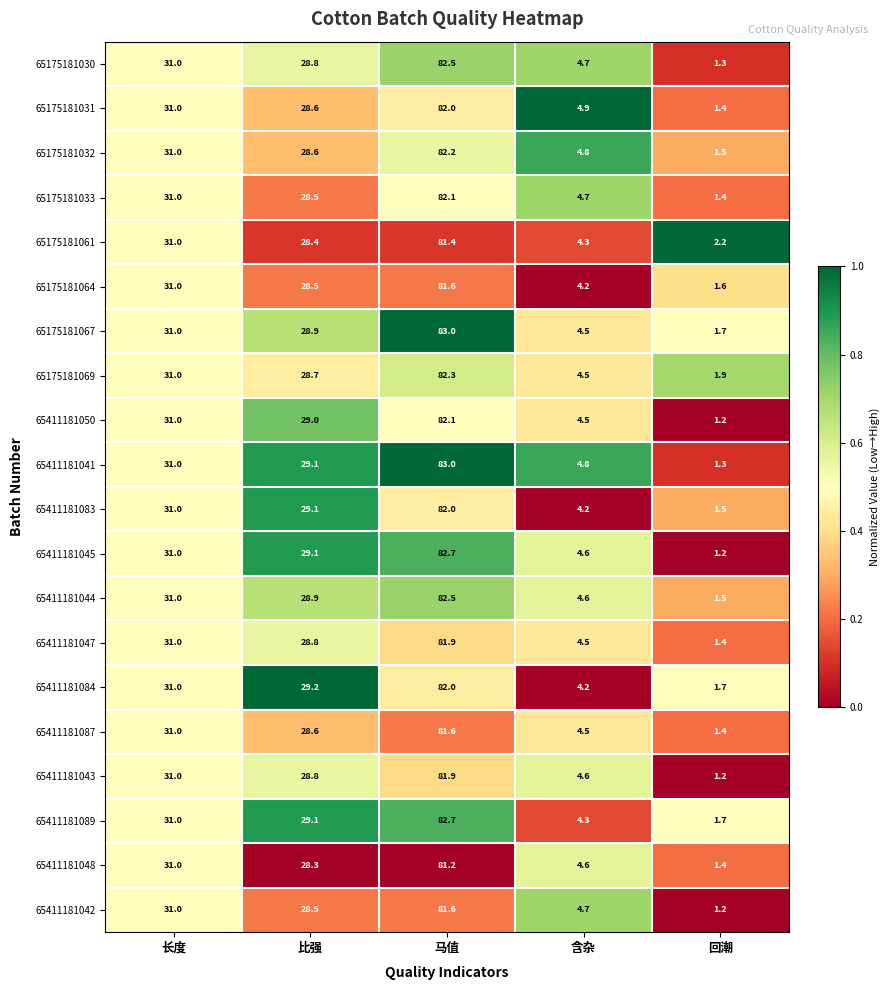

What is the difference between the 65175181030 values at 比强 and 马值?

53.7